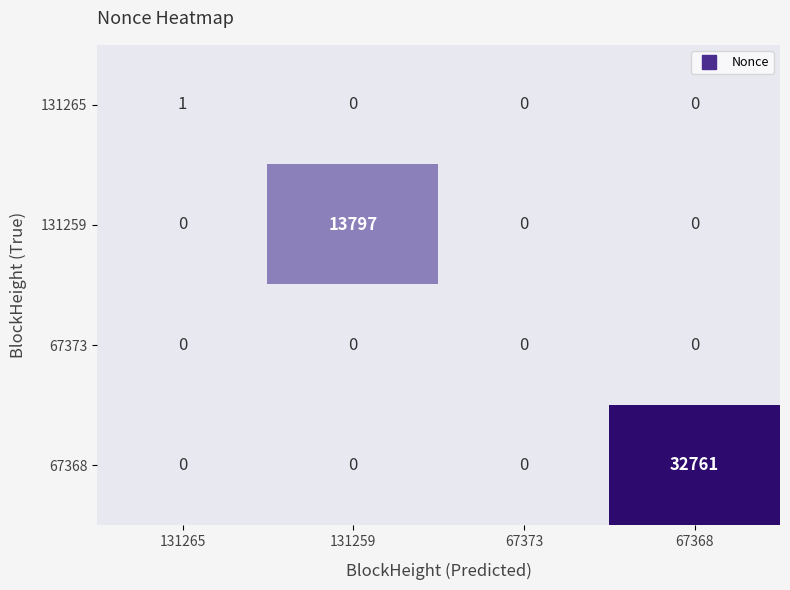

True or false: 67373 has a value of 0 at 131265.

True